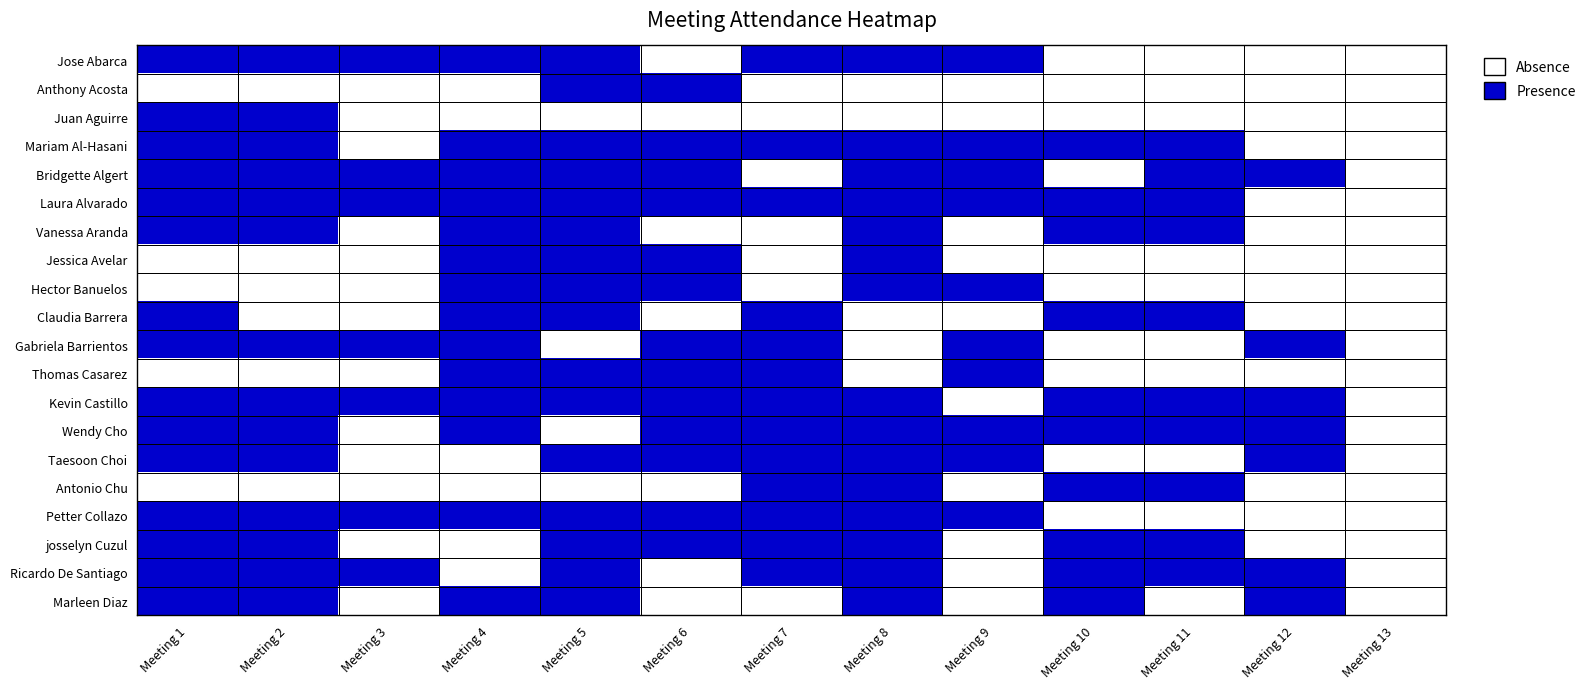

How many values in the Kevin Castillo series are below 1?

2